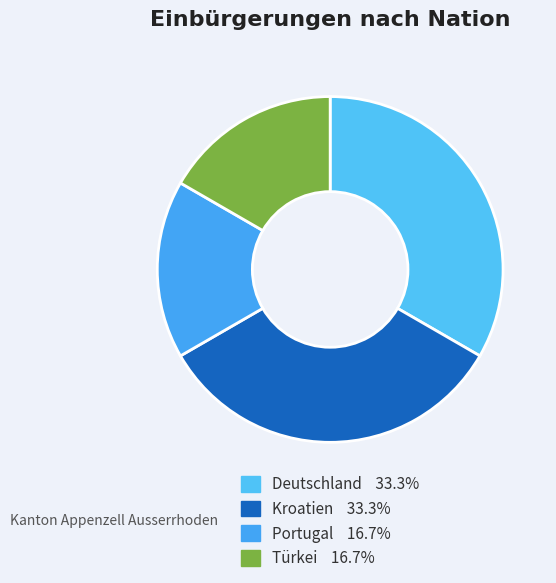

Between Deutschland and Türkei, which is larger?

Deutschland